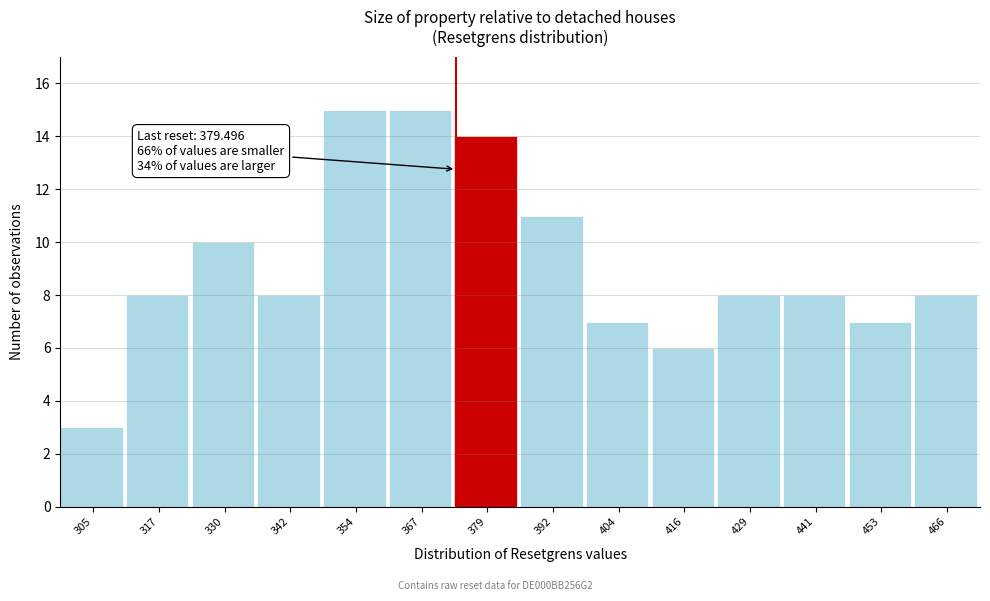

Reading left to right, extract all data points from this chart.

3	8	10	8	15	15	14	11	7	6	8	8	7	8